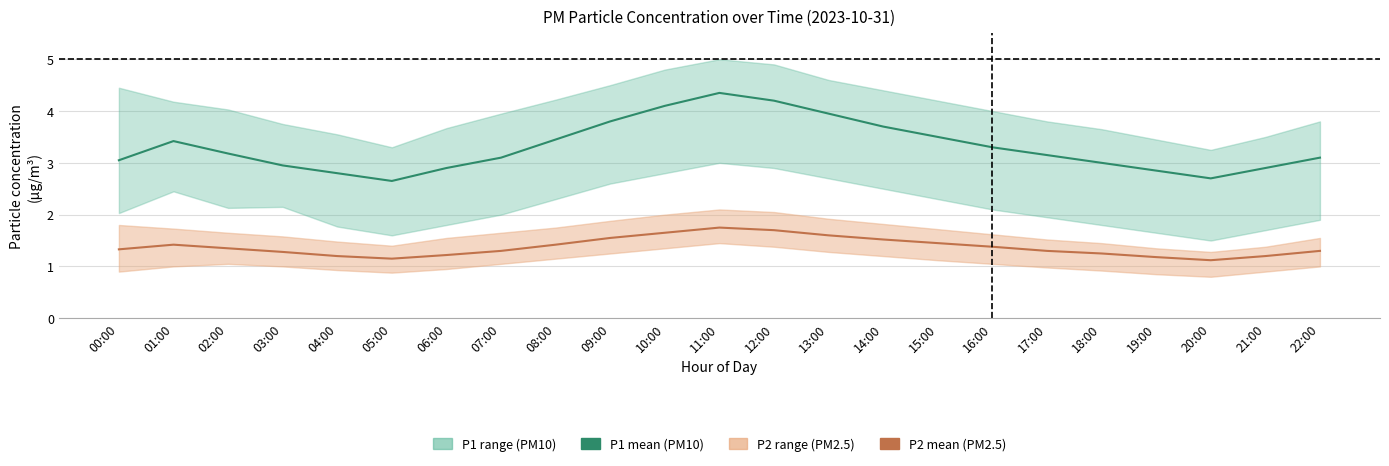

Rank the series at 14:00 from highest to lowest value.

P1 (PM10), P2 (PM2.5)